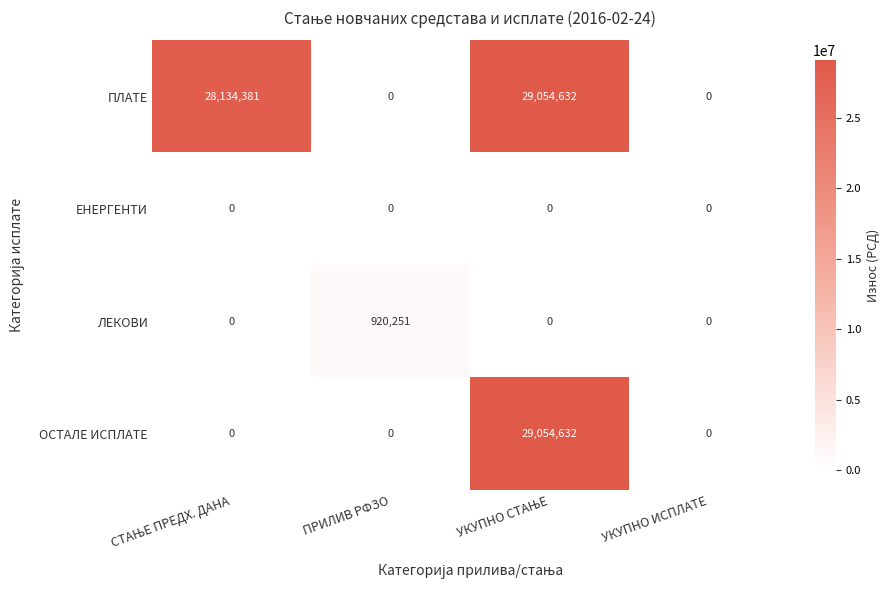

Which category has the highest value in the ЛЕКОВИ series?

ПРИЛИВ РФЗО